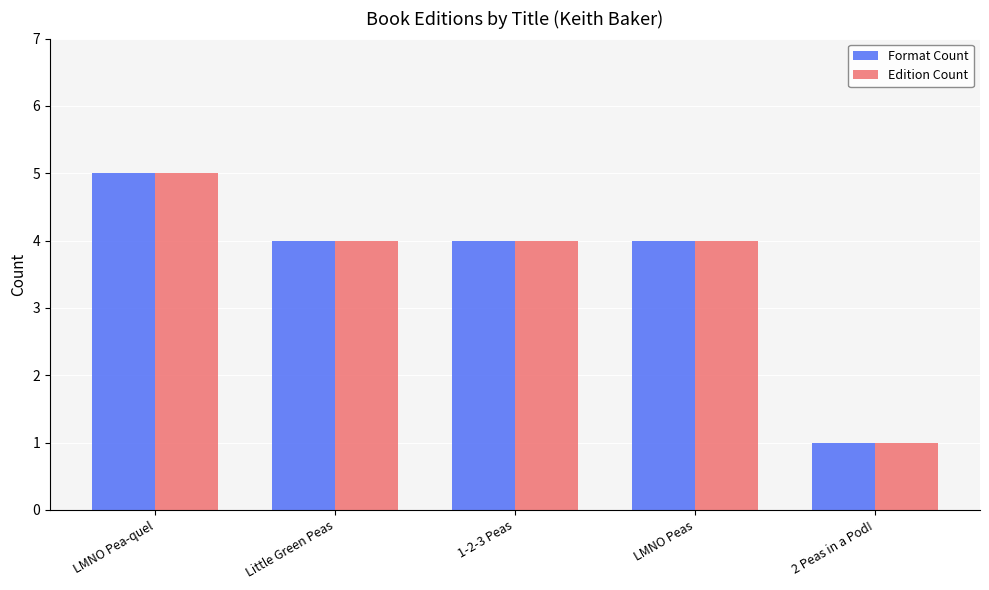

How many bars are there in total?

10